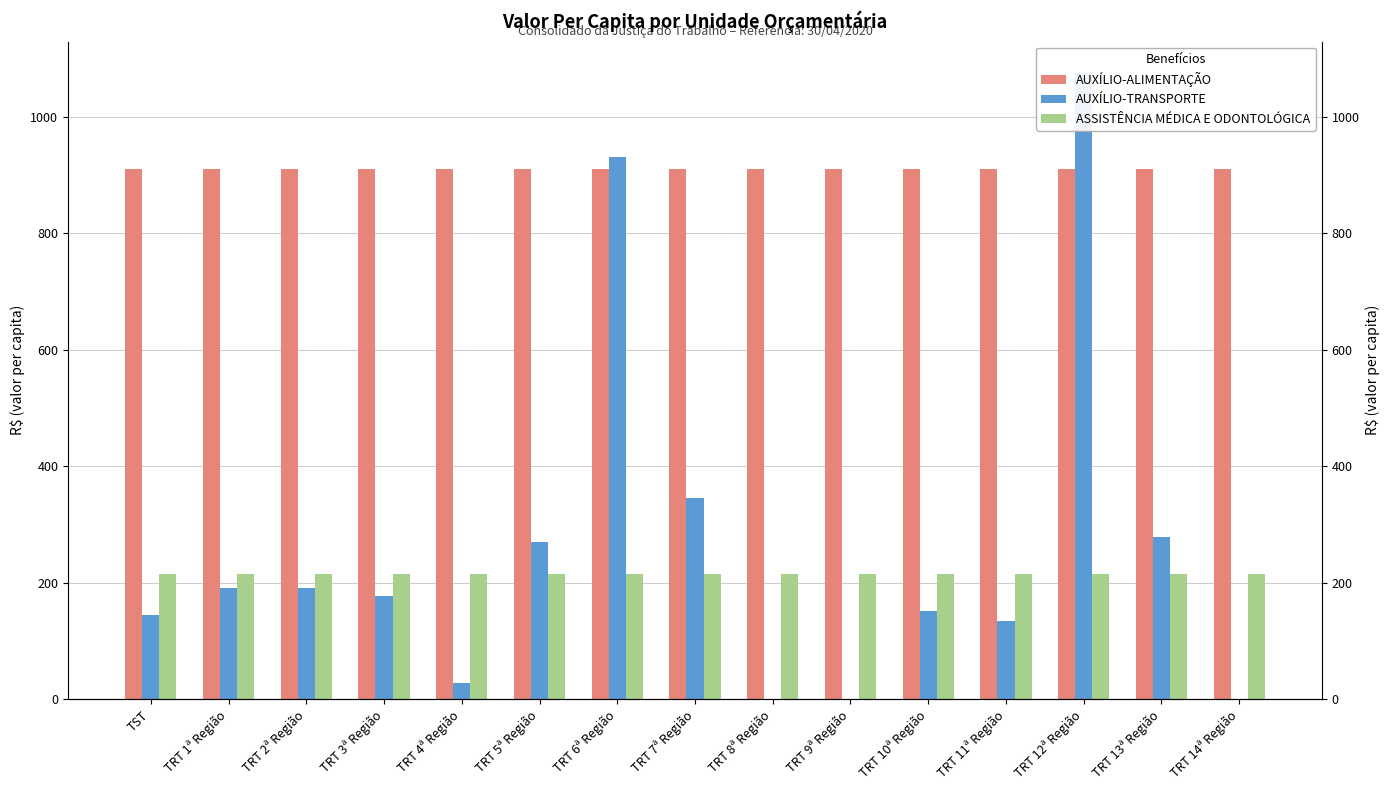

How many bars are there in total?

45